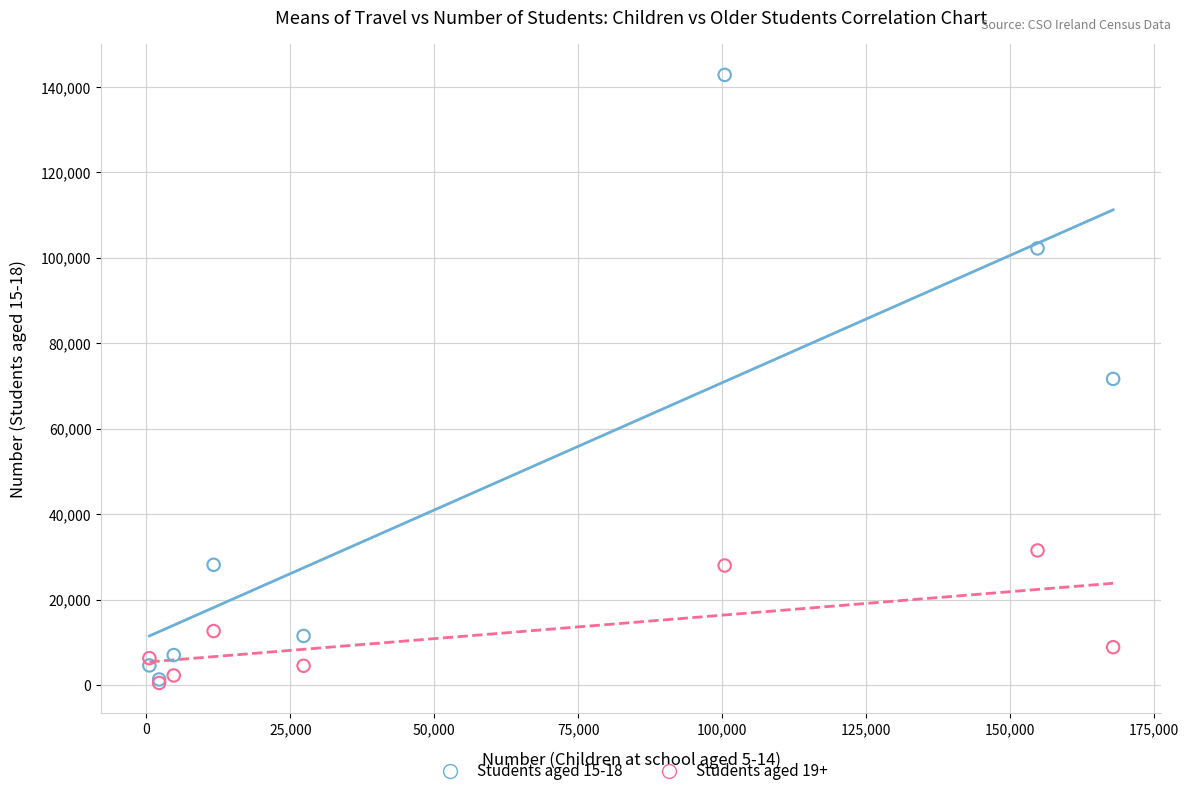

What are all the series names shown in the legend?

Students aged 15-18, Students aged 19+